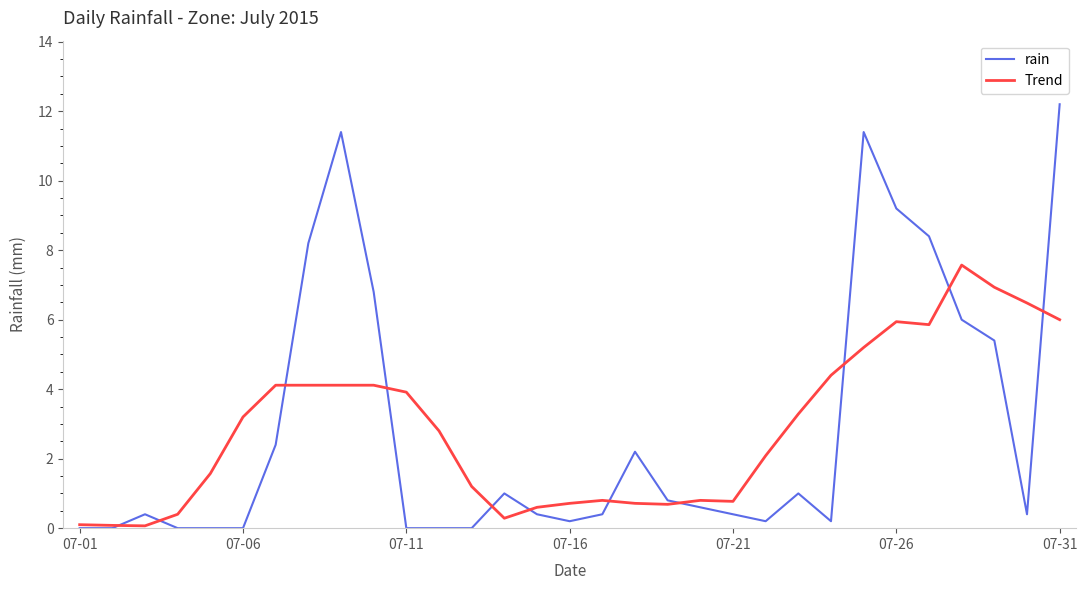

What is the maximum value for Trend?

7.6